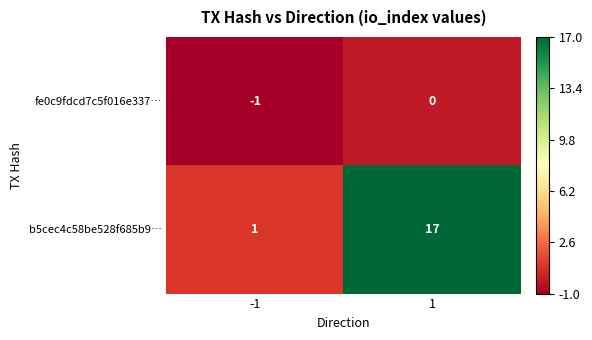

Reading left to right, extract all data points from this chart.

fe0c9fdcd7c5f016e337…: -1=-1	1=0
b5cec4c58be528f685b9…: -1=1	1=17